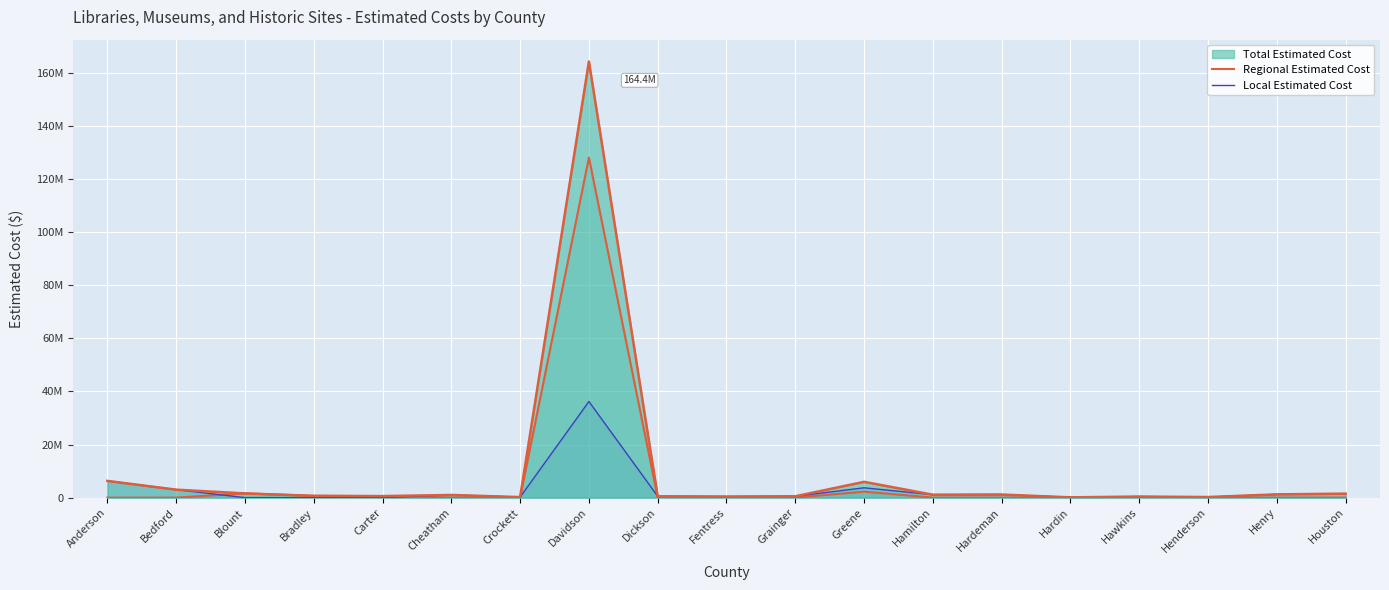

True or false: Regional Estimated Cost and Local Estimated Cost intersect in this chart.

True